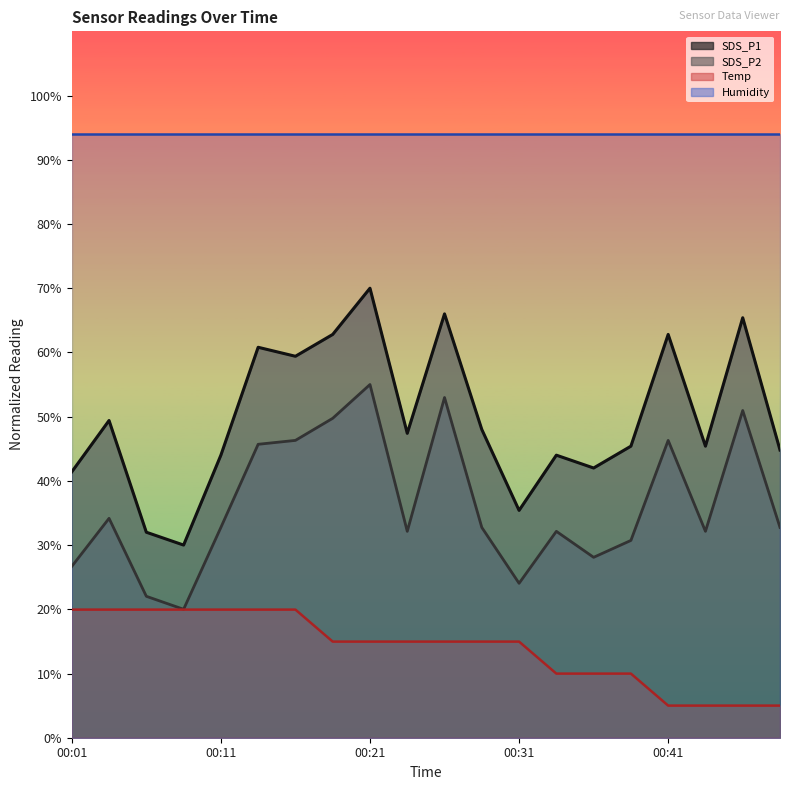

What is the sum of the Temp values at 00:26 and 00:14?

34.9